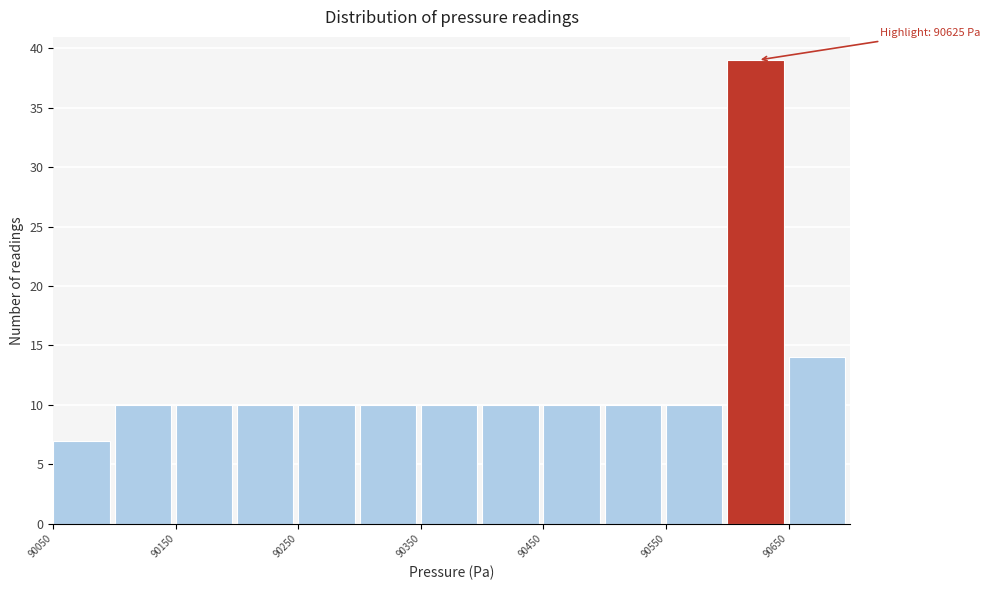

Over which range of the x-axis is the bar tallest?

90600 to 90650